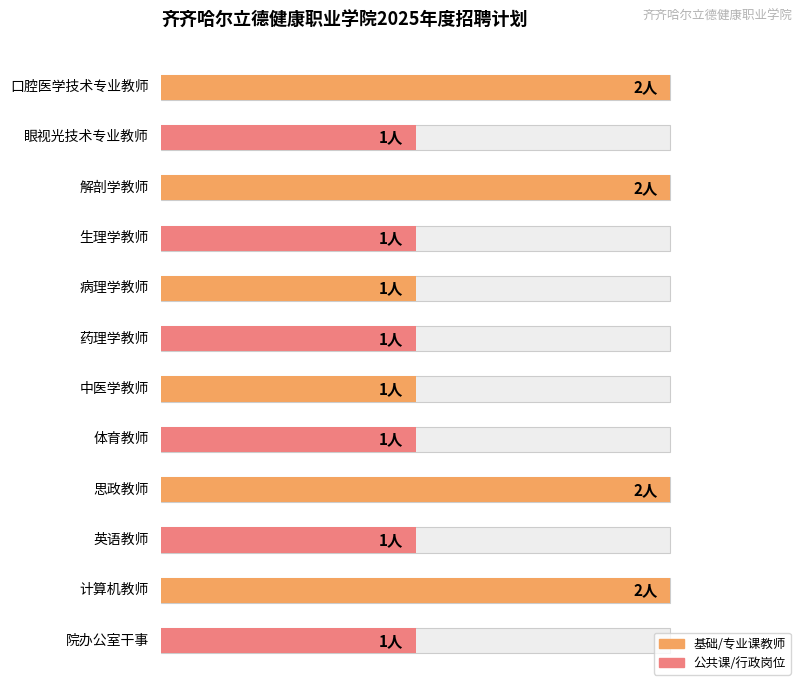

What is the minimum value shown in the chart?

1